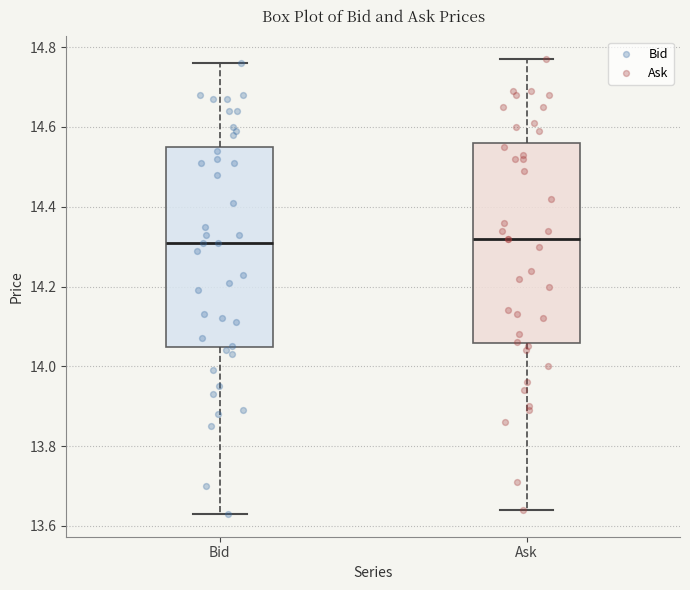

Reading left to right, read every box against the y-axis: the position of its median line, the range the box covers, and the ends of its whiskers. The values are not printed on the chart, so give them approximately, as read against the axis.

Bid: median 14.32, box 14.04 to 14.56, whiskers 13.64 to 14.76
Ask: median 14.32, box 14.06 to 14.56, whiskers 13.64 to 14.78